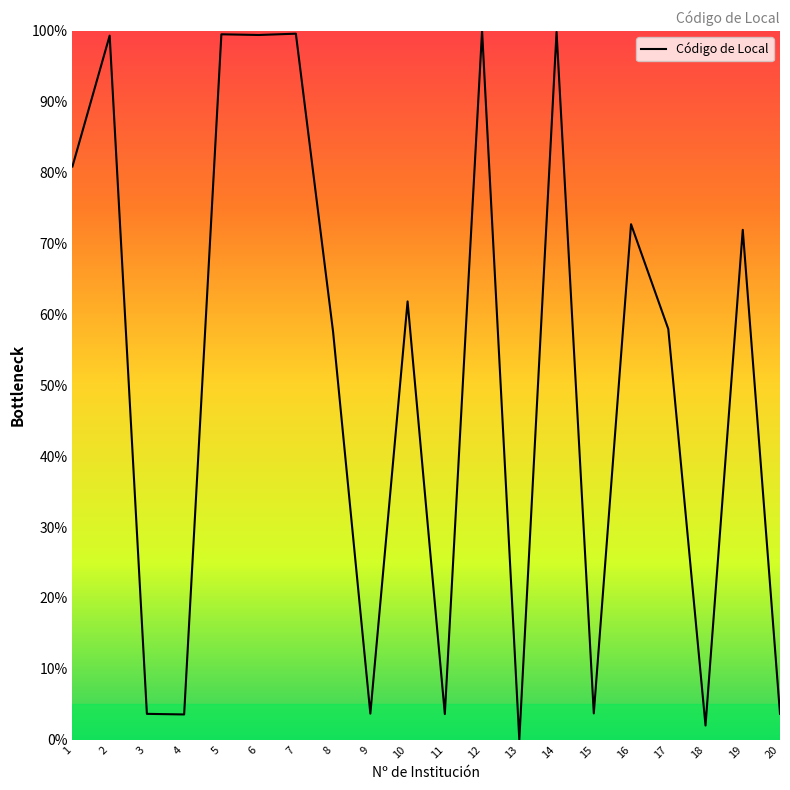

What is the ratio of the value at 19 to the value at 8?

1.3